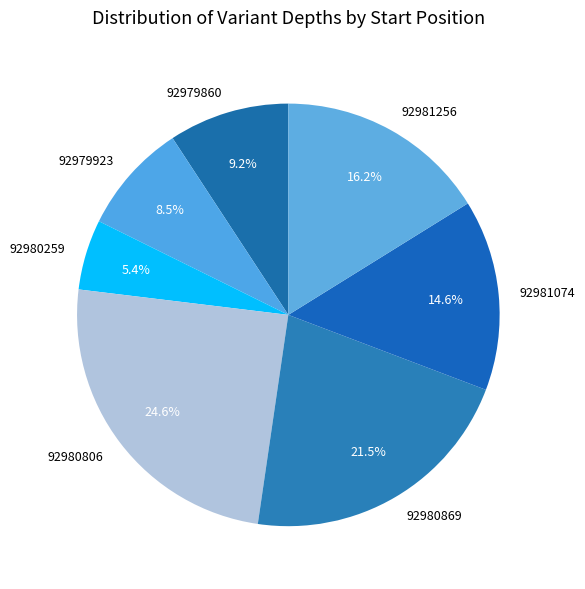

What is the ratio of the value at 92981256 to the value at 92981074?

1.1